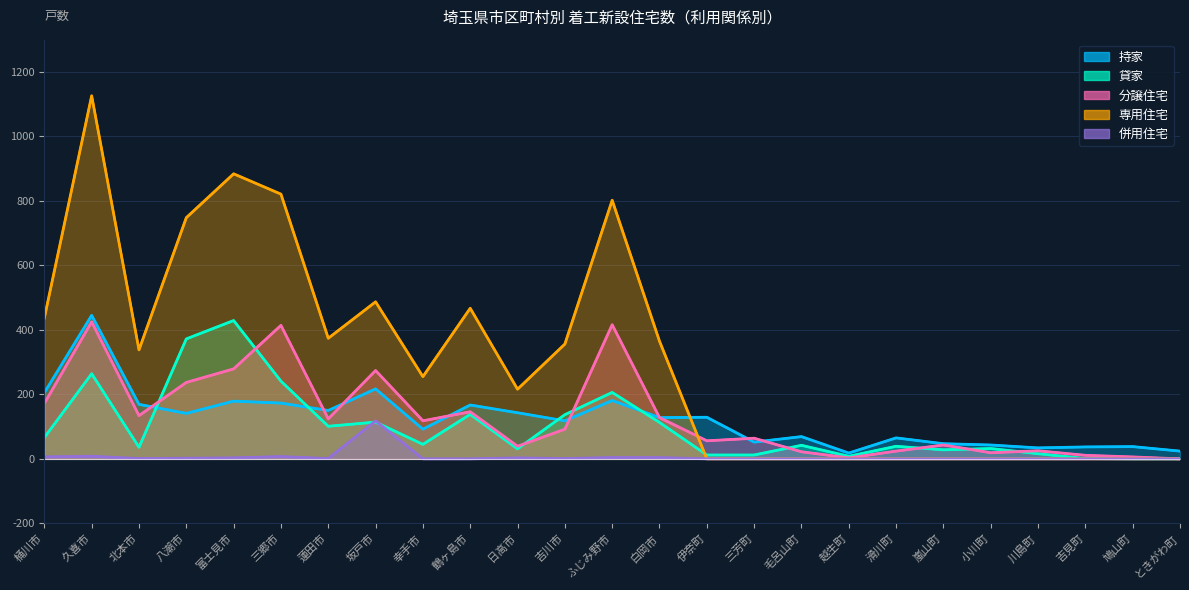

At which label is 併用住宅 closest to 59?

久喜市